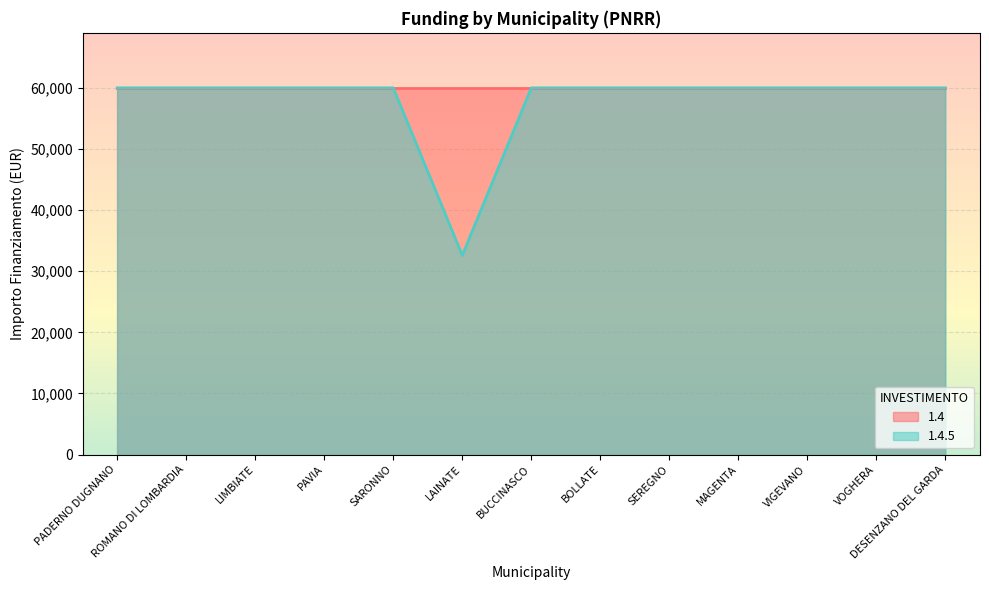

Which category has the lowest value across all series?

LAINATE